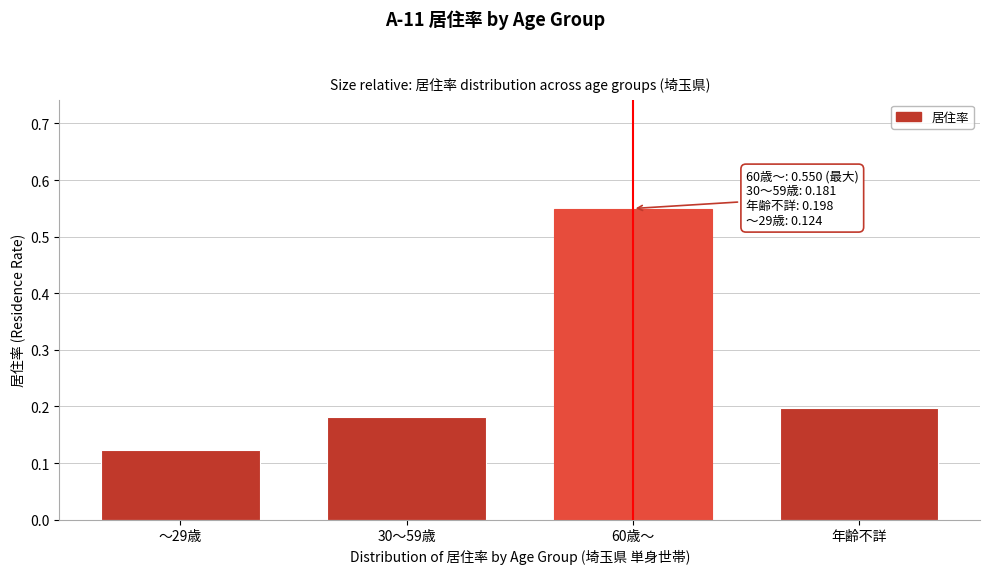

List the labels in order of value, smallest first.

～29歳, 30～59歳, 年齢不詳, 60歳～